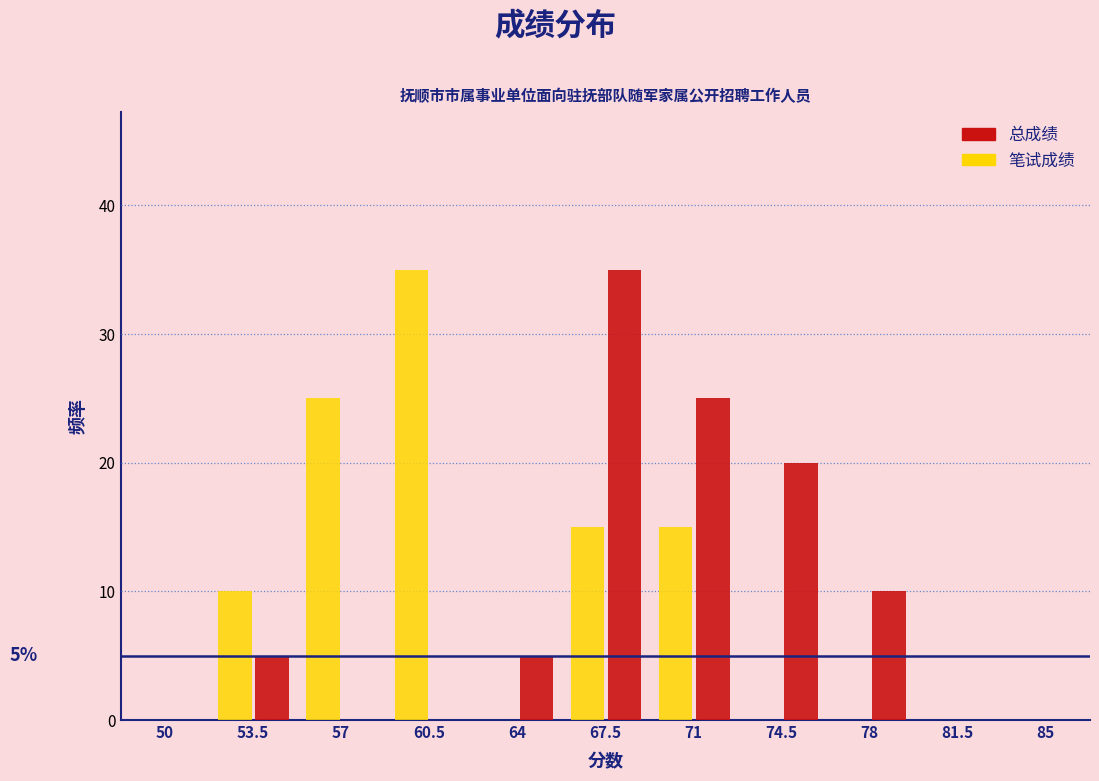

Reading left to right, list all the values displayed in this chart.

总成绩: 50=0.0	53.5=5.0	57=0.0	60.5=0.0	64=5.0	67.5=35.0	71=25.0	74.5=20.0	78=10.0	81.5=0.0
笔试成绩: 50=0.0	53.5=10.0	57=25.0	60.5=35.0	64=0.0	67.5=15.0	71=15.0	74.5=0.0	78=0.0	81.5=0.0